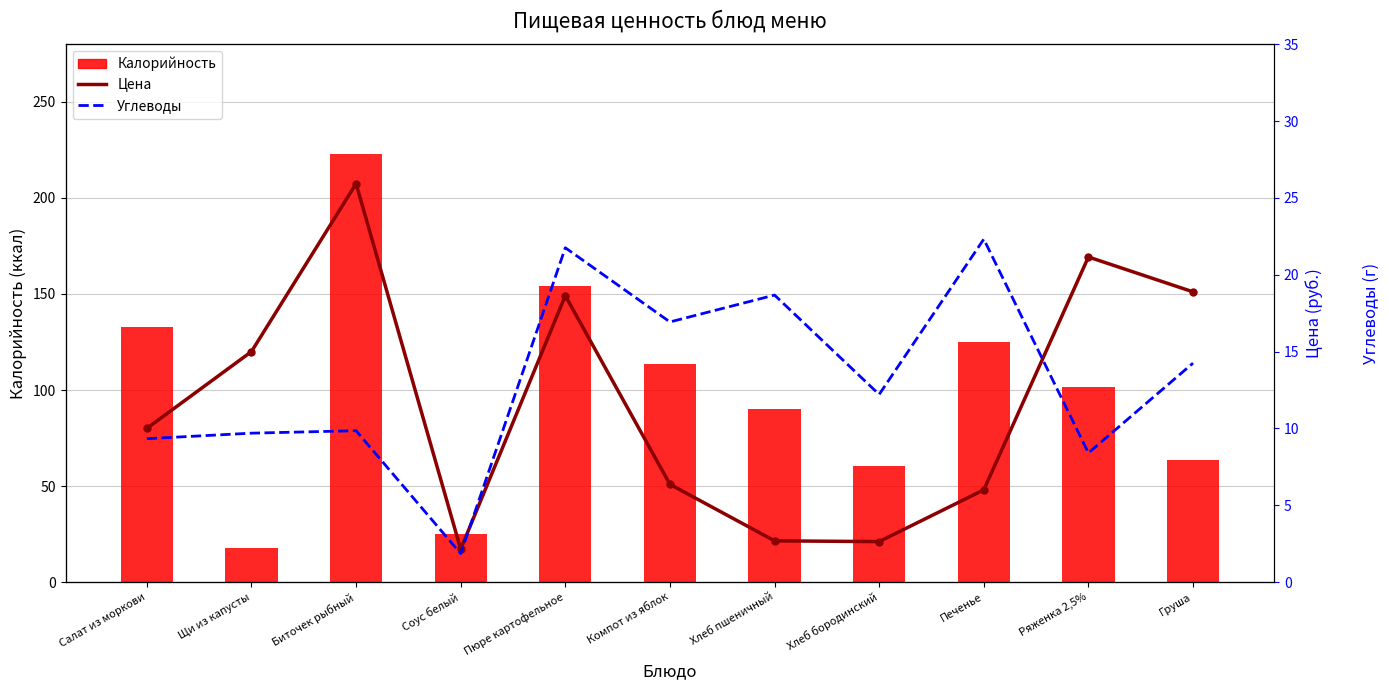

What is the label of the 10th bar from the right?

Щи из капусты